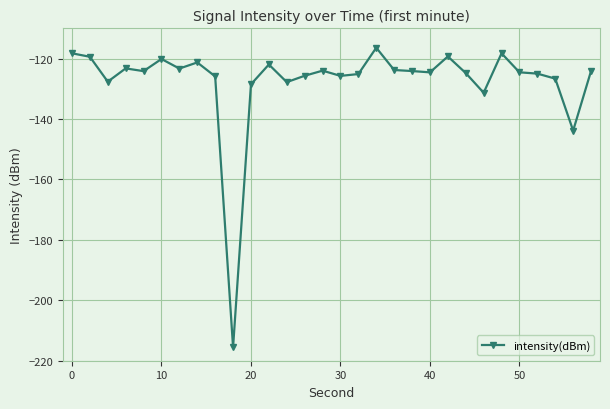

True or false: the data has more than 0 interior local peaks.

True